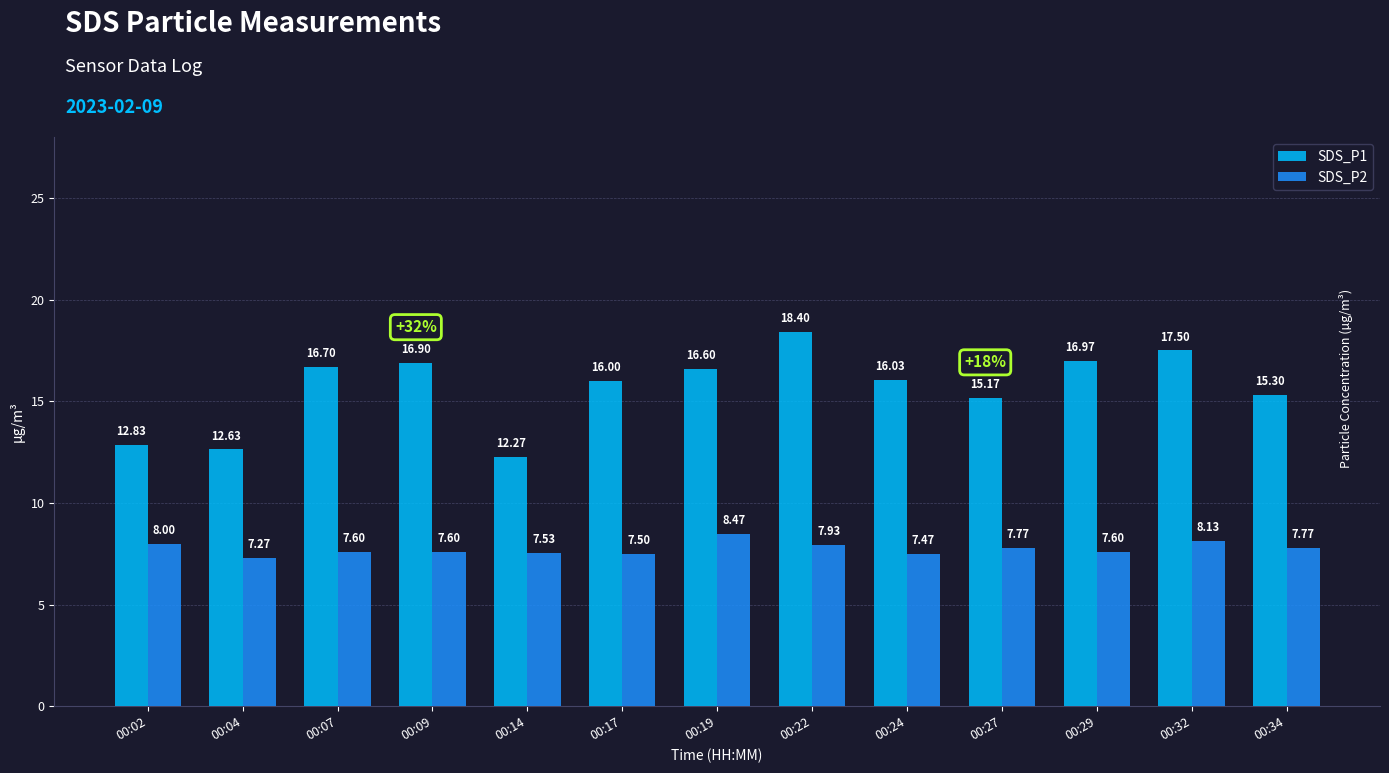

At which label does SDS_P1 reach its peak?

00:22